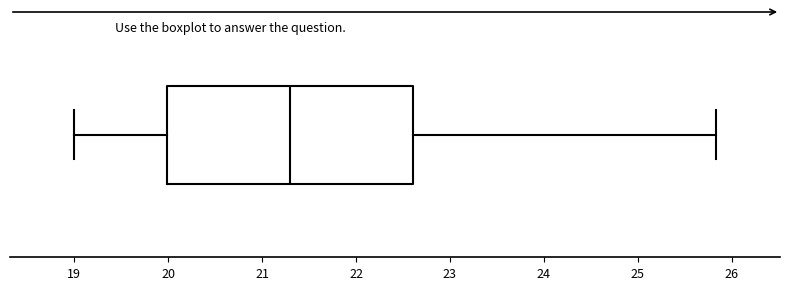

Where does the median line of the box sit on the x-axis? The values are not printed on the chart, so give them approximately, as read against the axis.

21.3